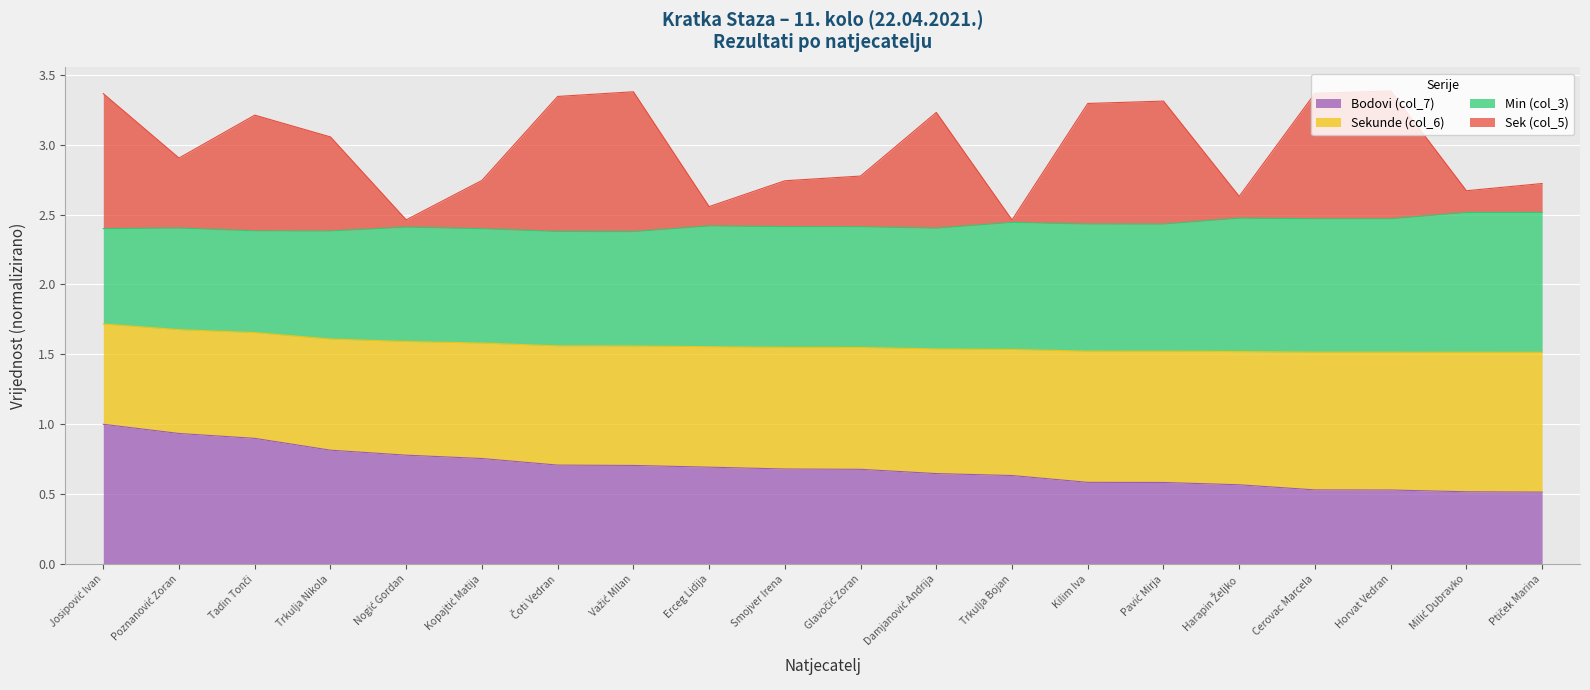

Does the chart display data point markers on the line(s)?

No